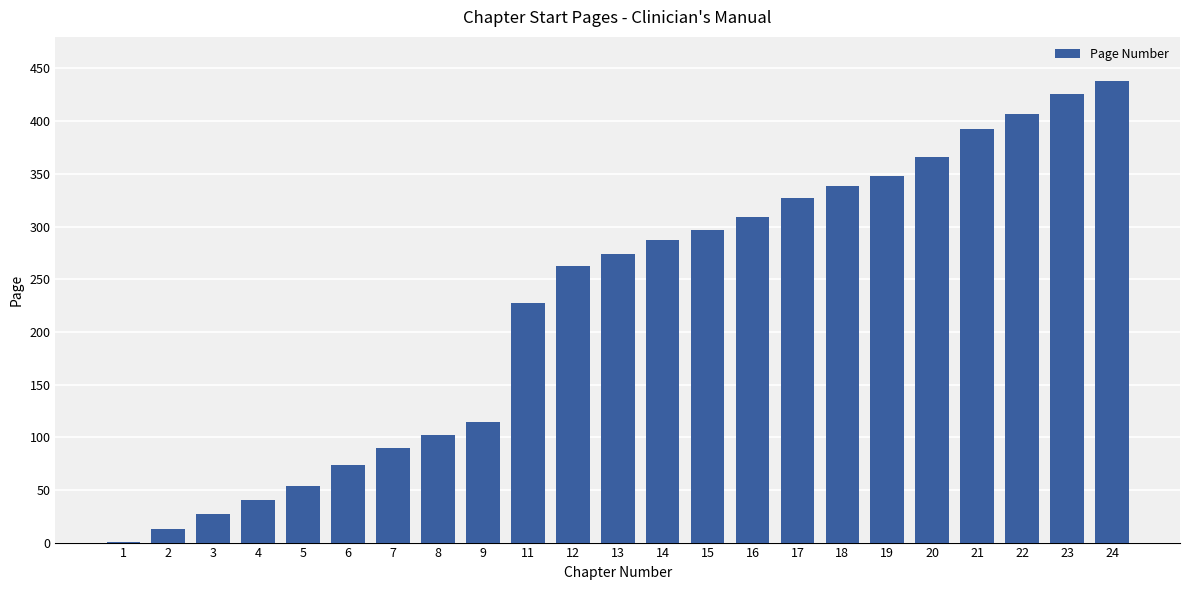

Which category has the highest value across all series?

24